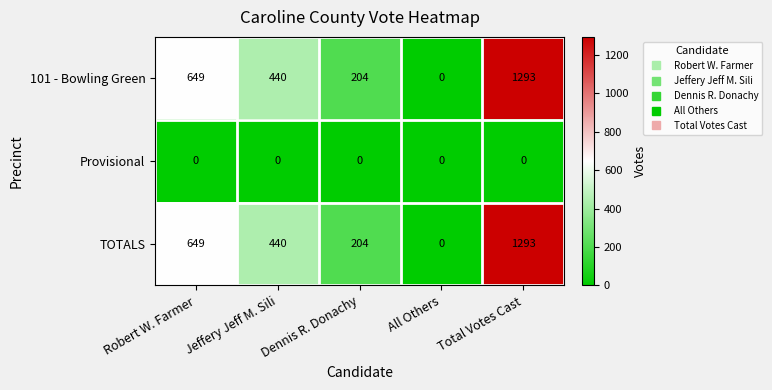

At which category is the sum across all series the highest?

Total Votes Cast